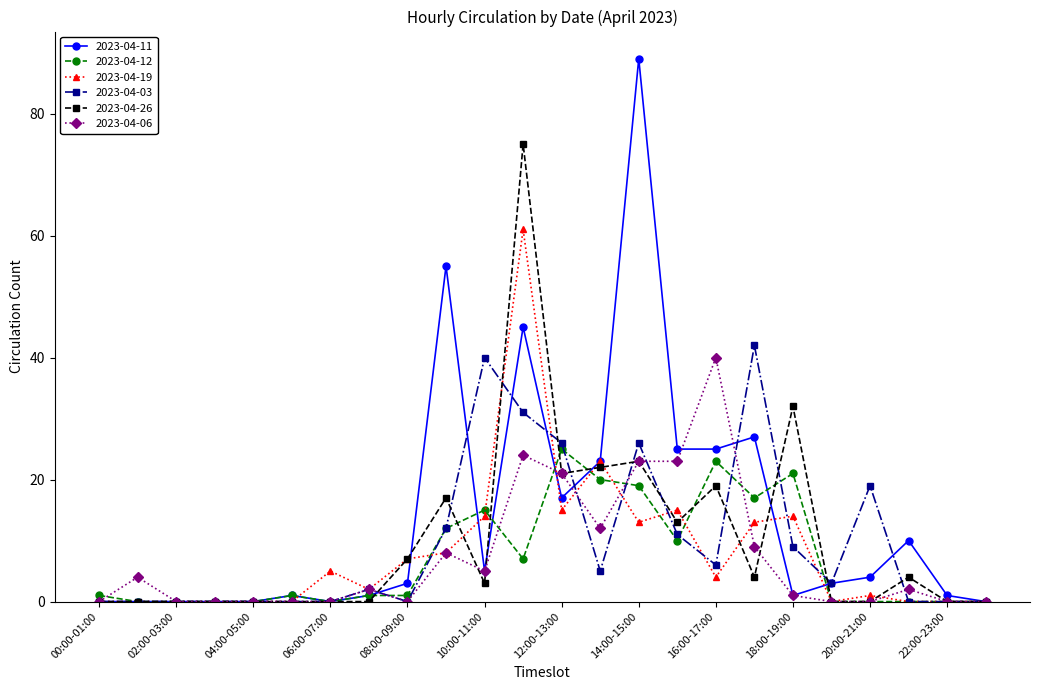

What is the highest value of the 2023-04-03 series?

42